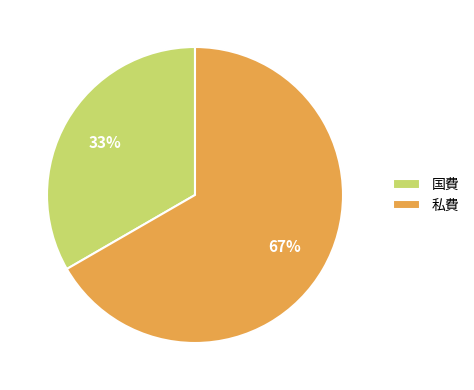

Is the sum of 私費 and 国費 greater than half?

Yes